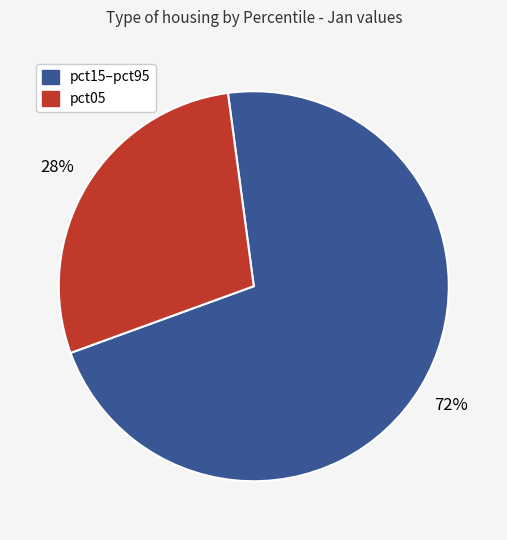

What is the largest slice in the pie chart?

pct15–pct95